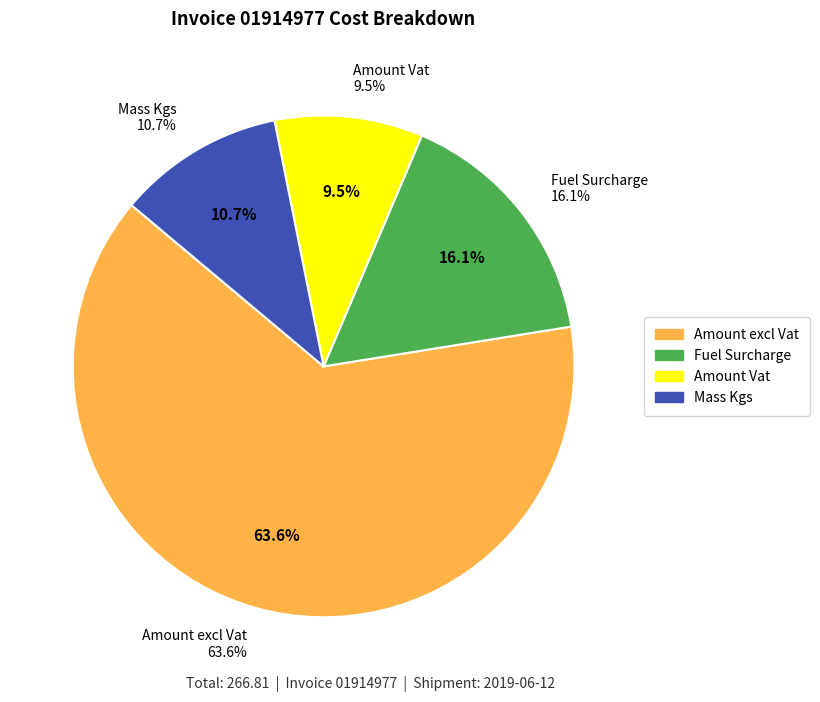

The Mass Kgs slice represents 2% of the pie. True or false?

False